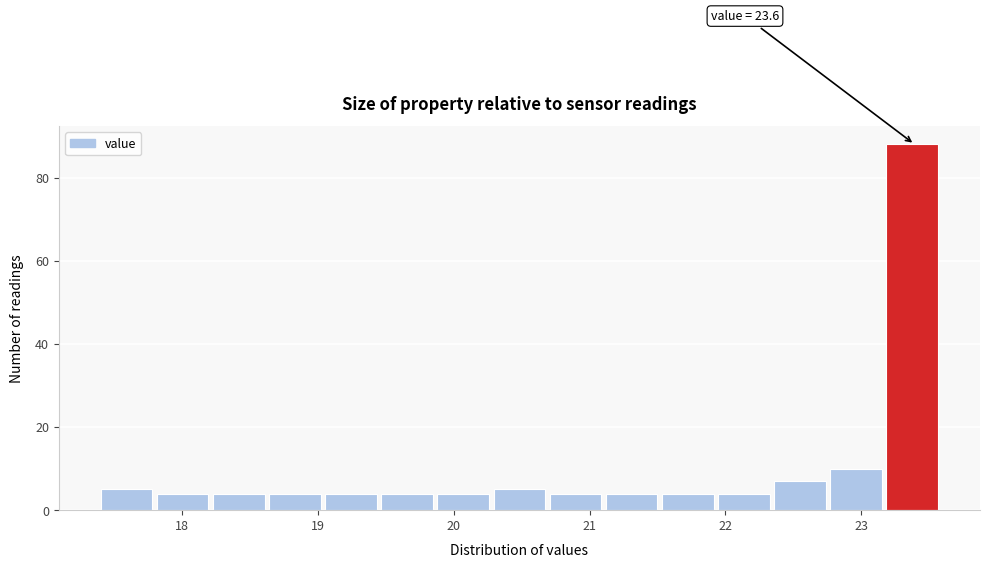

Which range on the x-axis has the tallest bar?

23.2 to 23.6